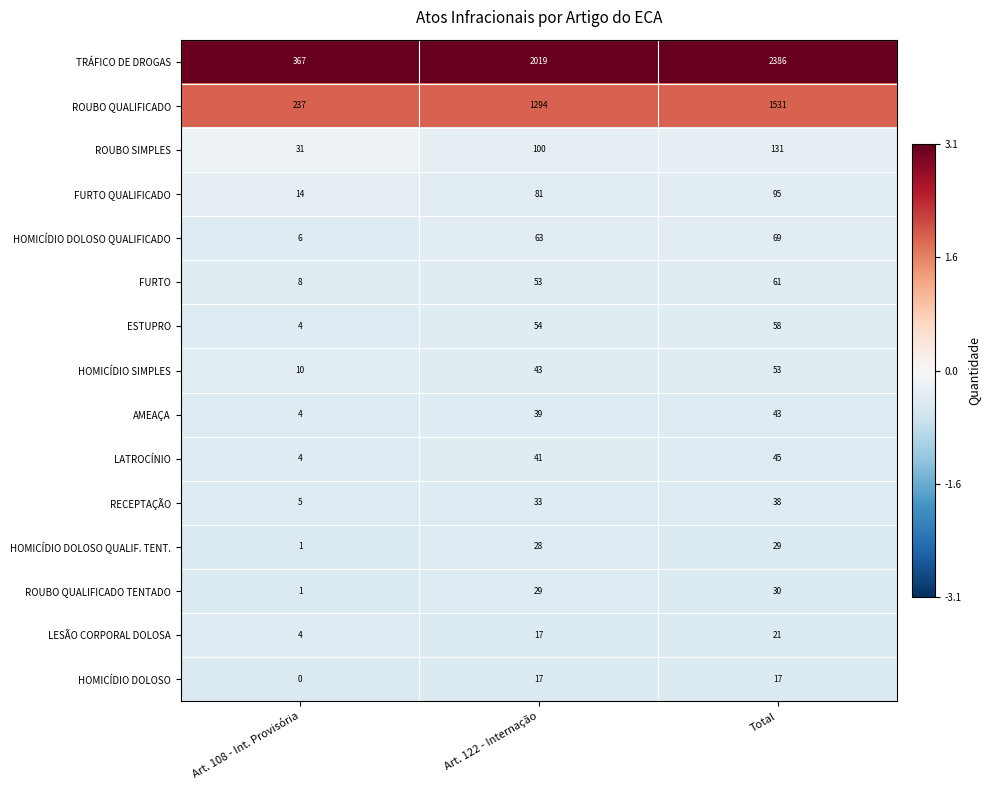

Which series has the widest spread of values?

TRÁFICO DE DROGAS